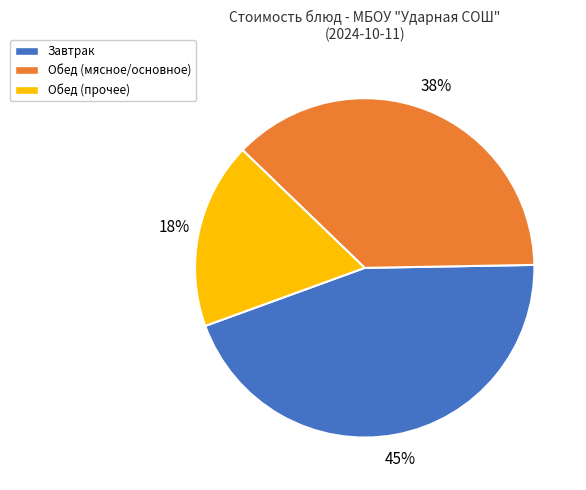

Is there a majority slice in this chart?

No